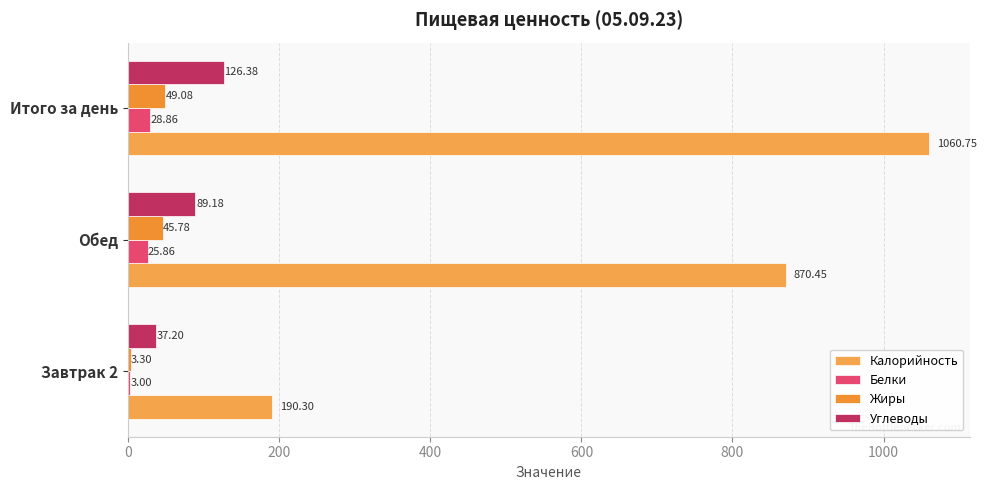

How many distinct data groups are displayed?

4